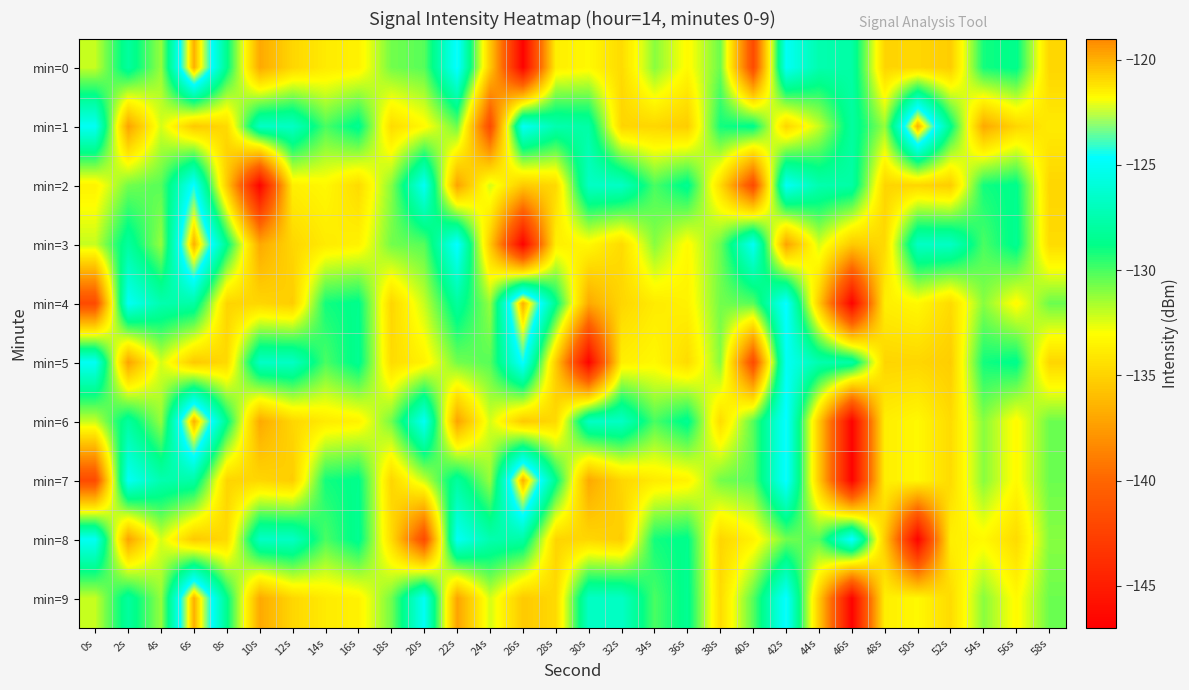

What is the minimum value shown in the chart?

-146.8